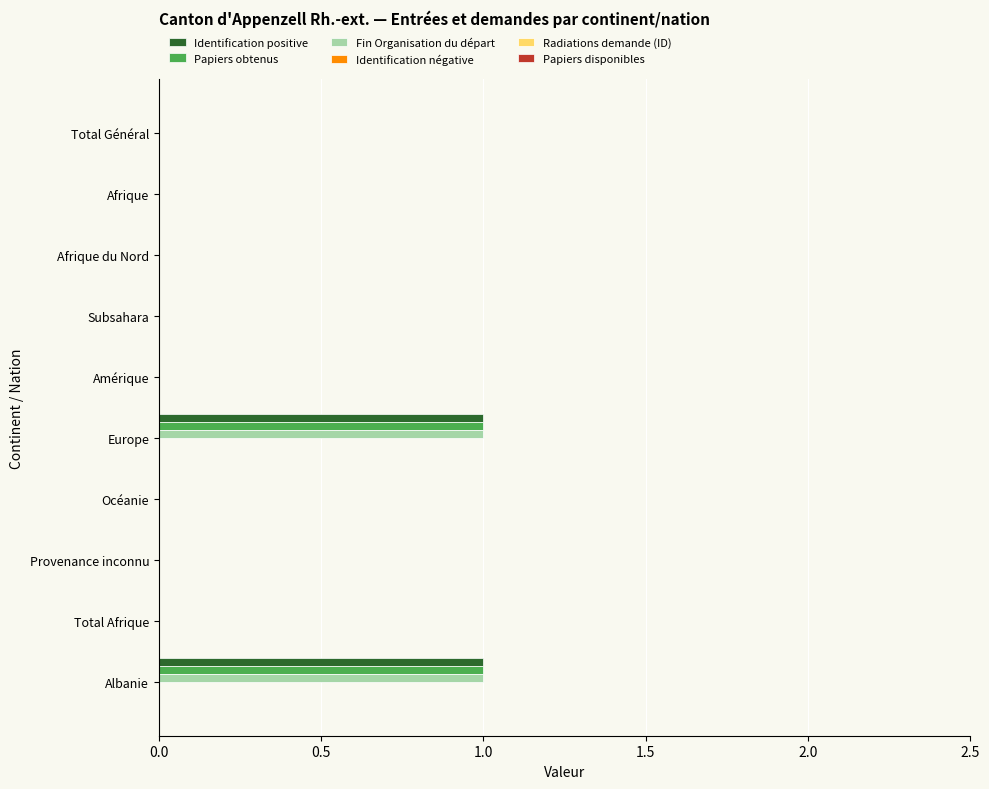

True or false: Fin Organisation du départ has a value of 0 at Océanie.

True